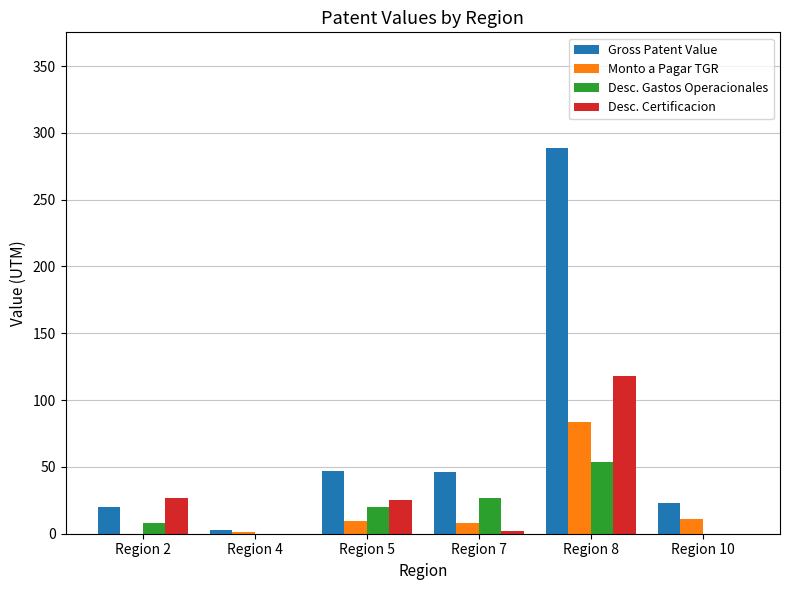

What is the sum of all Desc. Certificacion values?

172.2